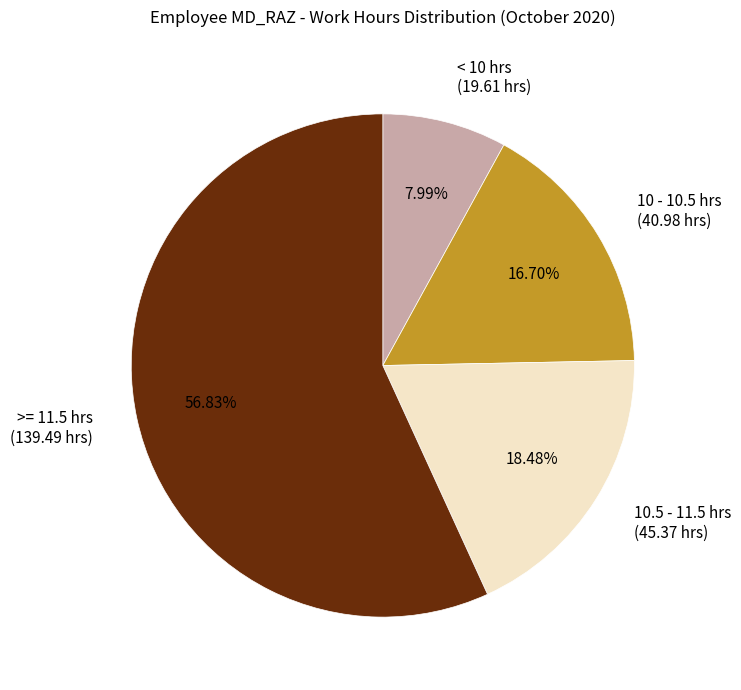

Combined, do 10 - 10.5 hrs (40.98 hrs) and >= 11.5 hrs (139.49 hrs) account for over 50%?

Yes